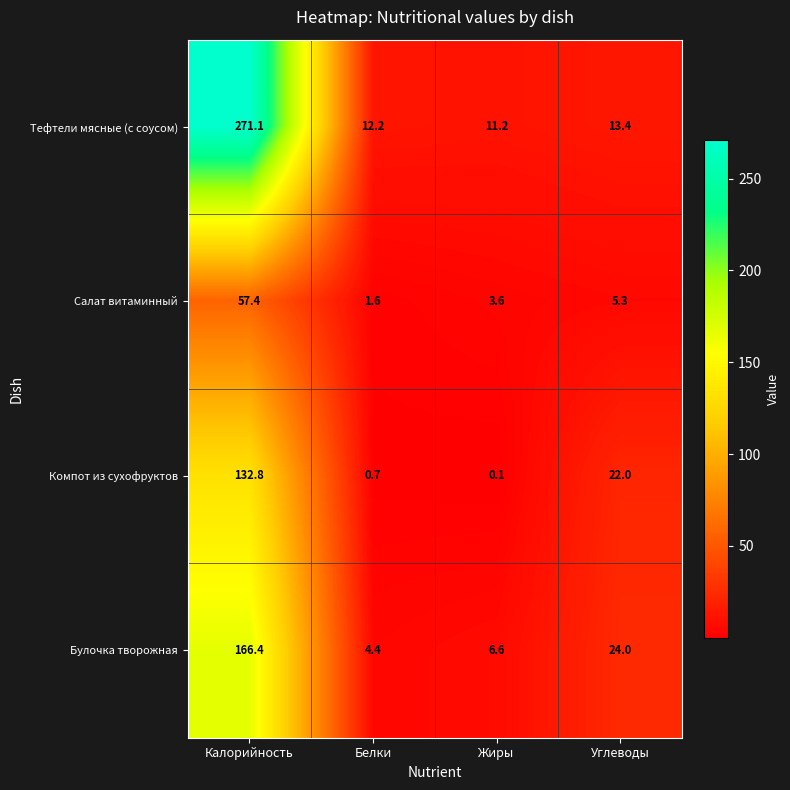

At which label does Булочка творожная first exceed 24?

Калорийность